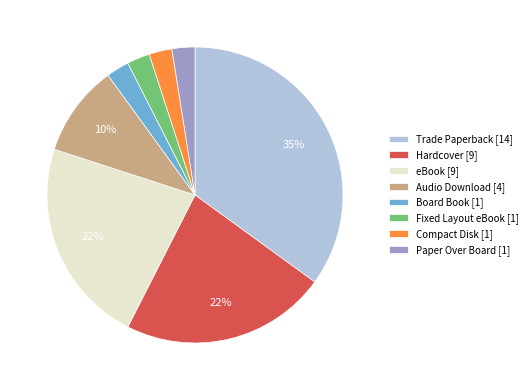

To the nearest percent, what is the combined percentage of Hardcover [9] and eBook [9]?

45%